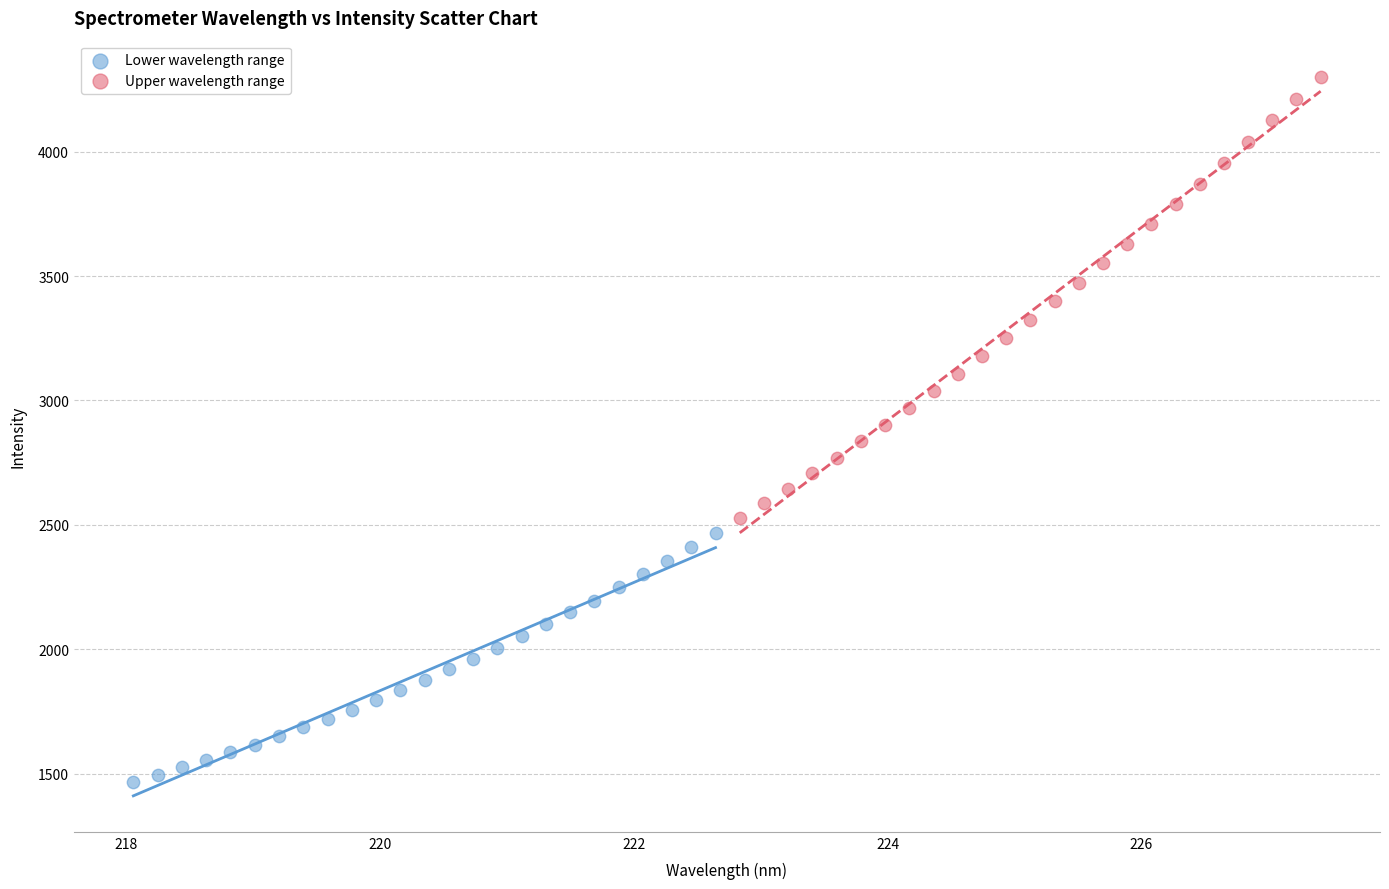

What are all the series names shown in the legend?

Lower wavelength range, Upper wavelength range